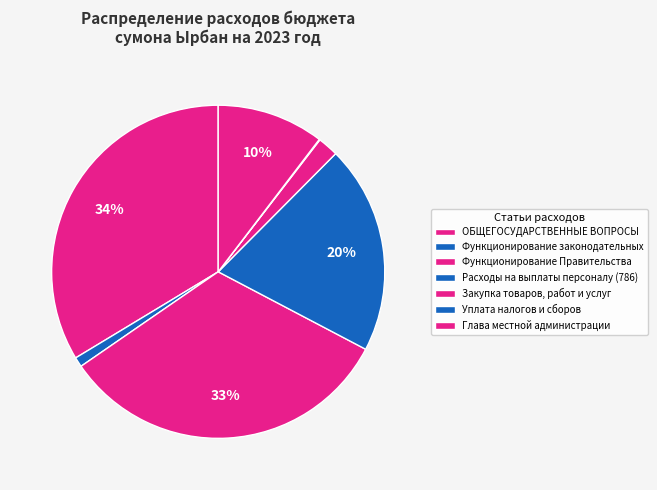

Which slice is the largest?

ОБЩЕГОСУДАРСТВЕННЫЕ ВОПРОСЫ